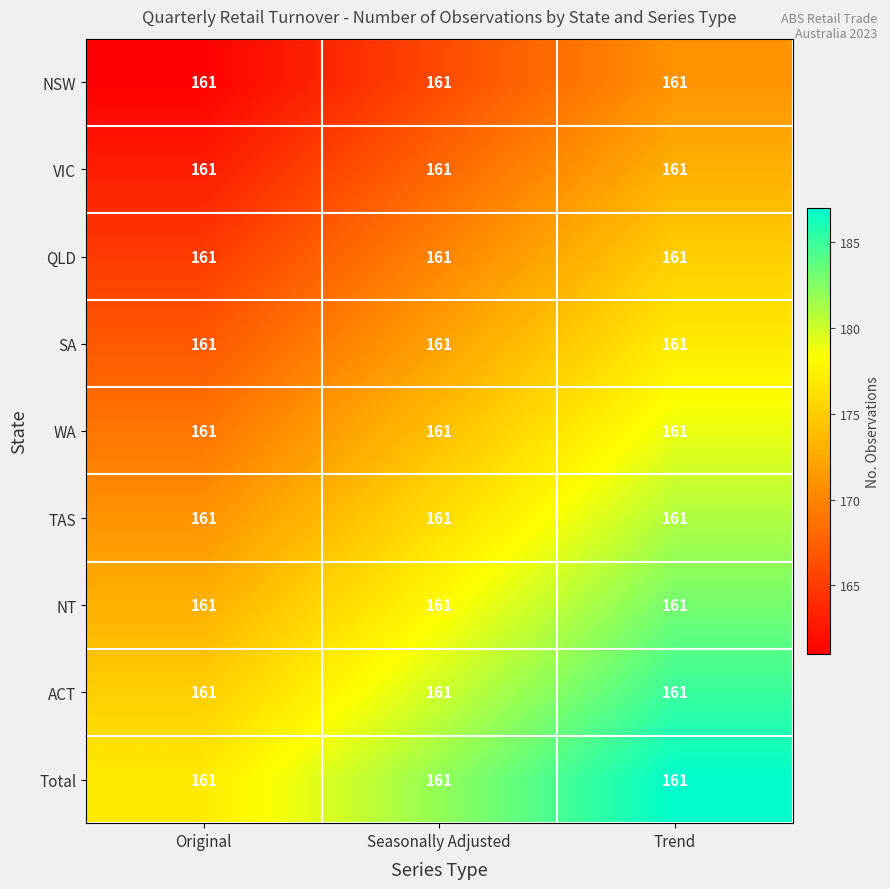

At which label does ACT reach its minimum?

Original